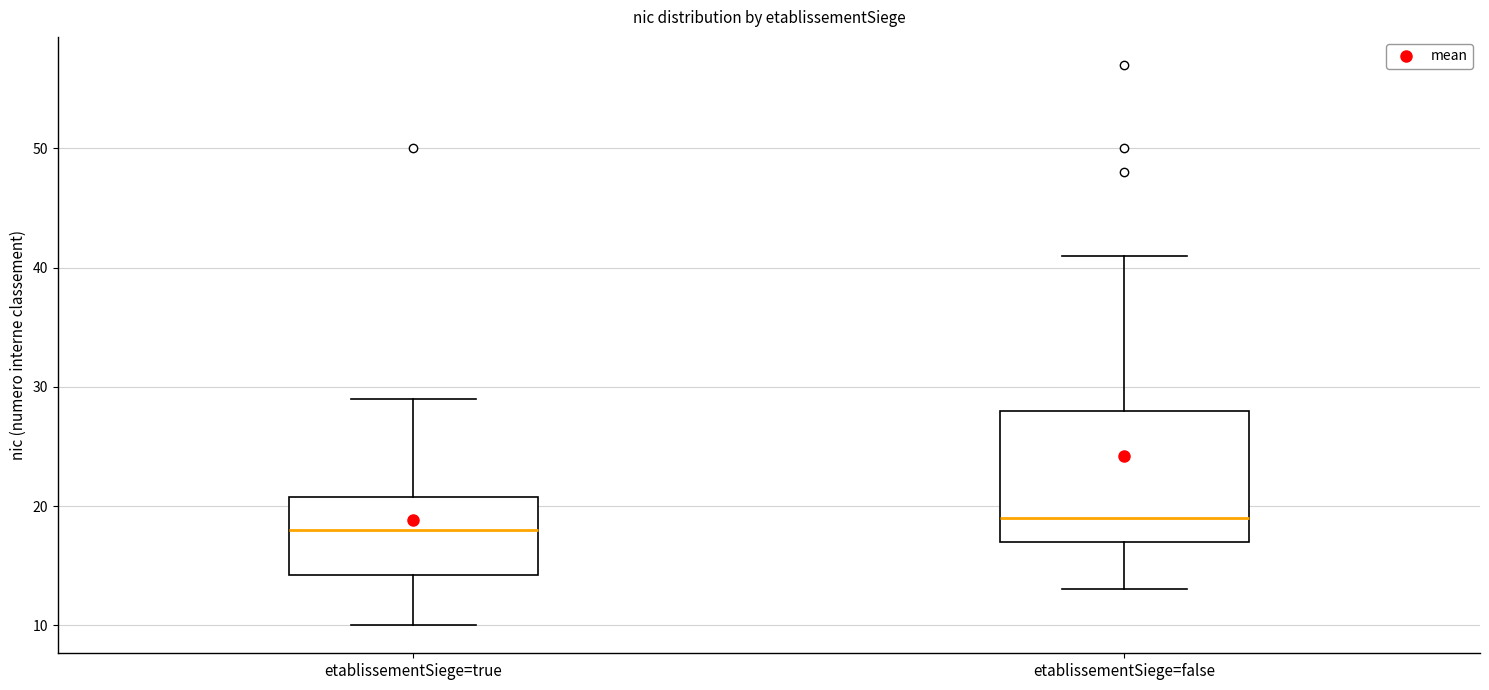

Where is the upper edge of the box for etablissementSiege=true on the y-axis? The values are not printed on the chart, so give them approximately, as read against the axis.

21